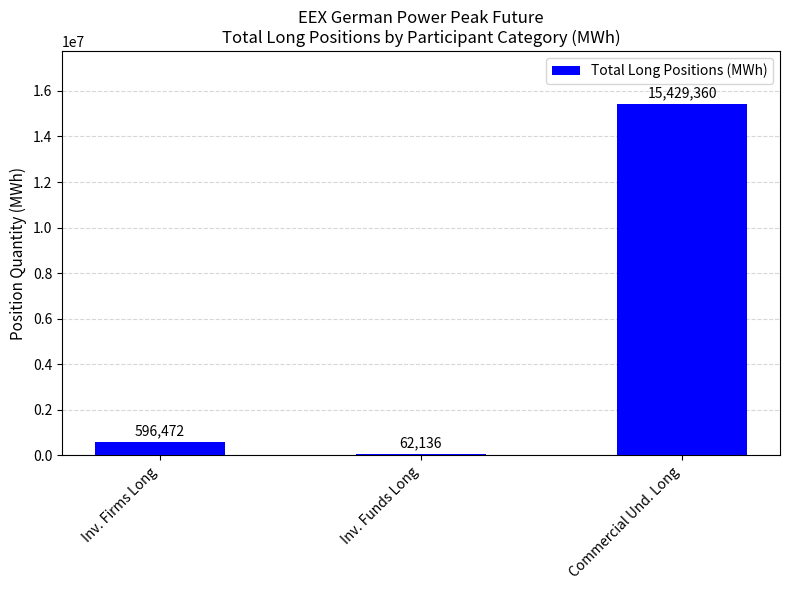

Where is the data nearest to the value 7745748?

Inv. Firms Long